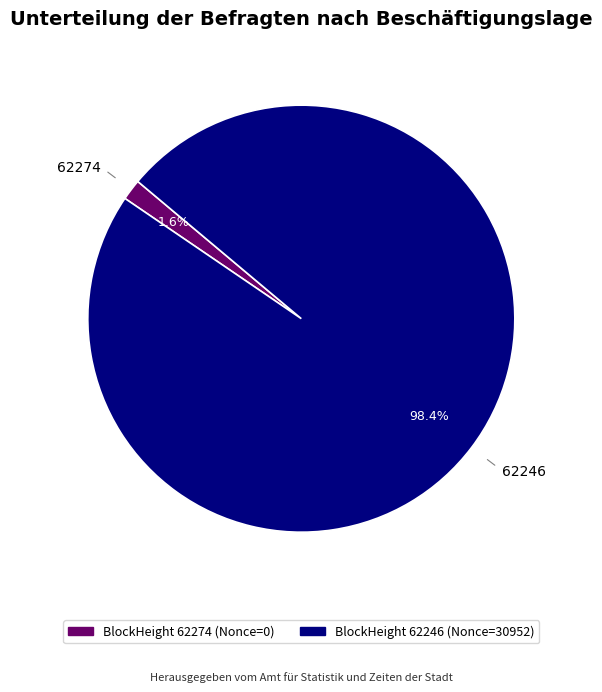

To the nearest percent, what is the difference between the 62274 and 62246 slice percentages?

97%